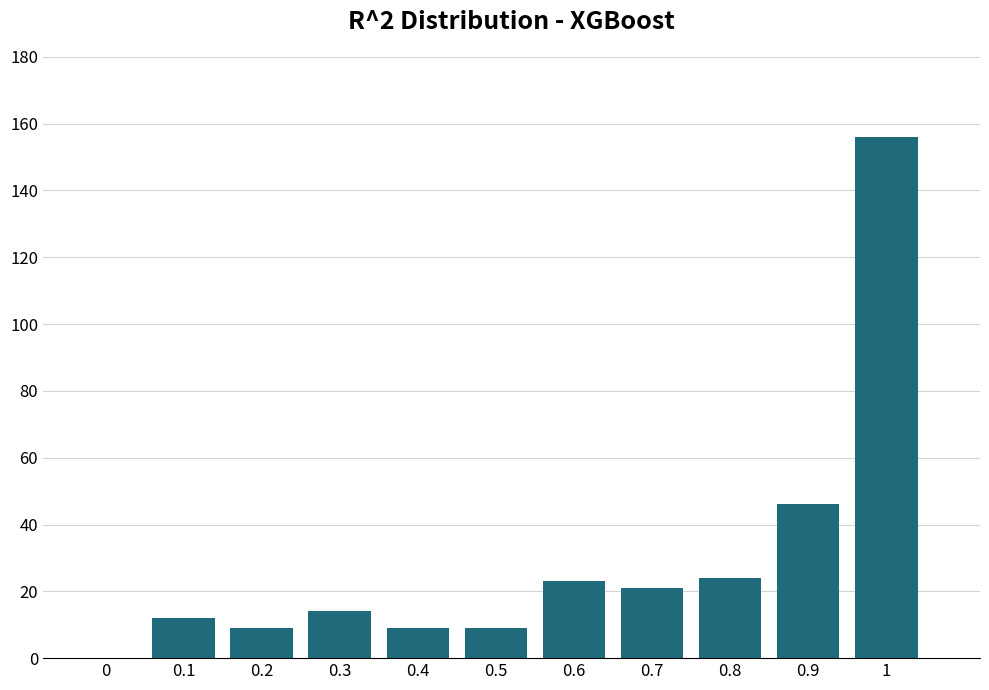

Reading left to right, what are all the values shown in this chart?

0=0	0.1=12	0.2=9	0.3=14	0.4=9	0.5=9	0.6=23	0.7=21	0.8=24	0.9=46	1=156